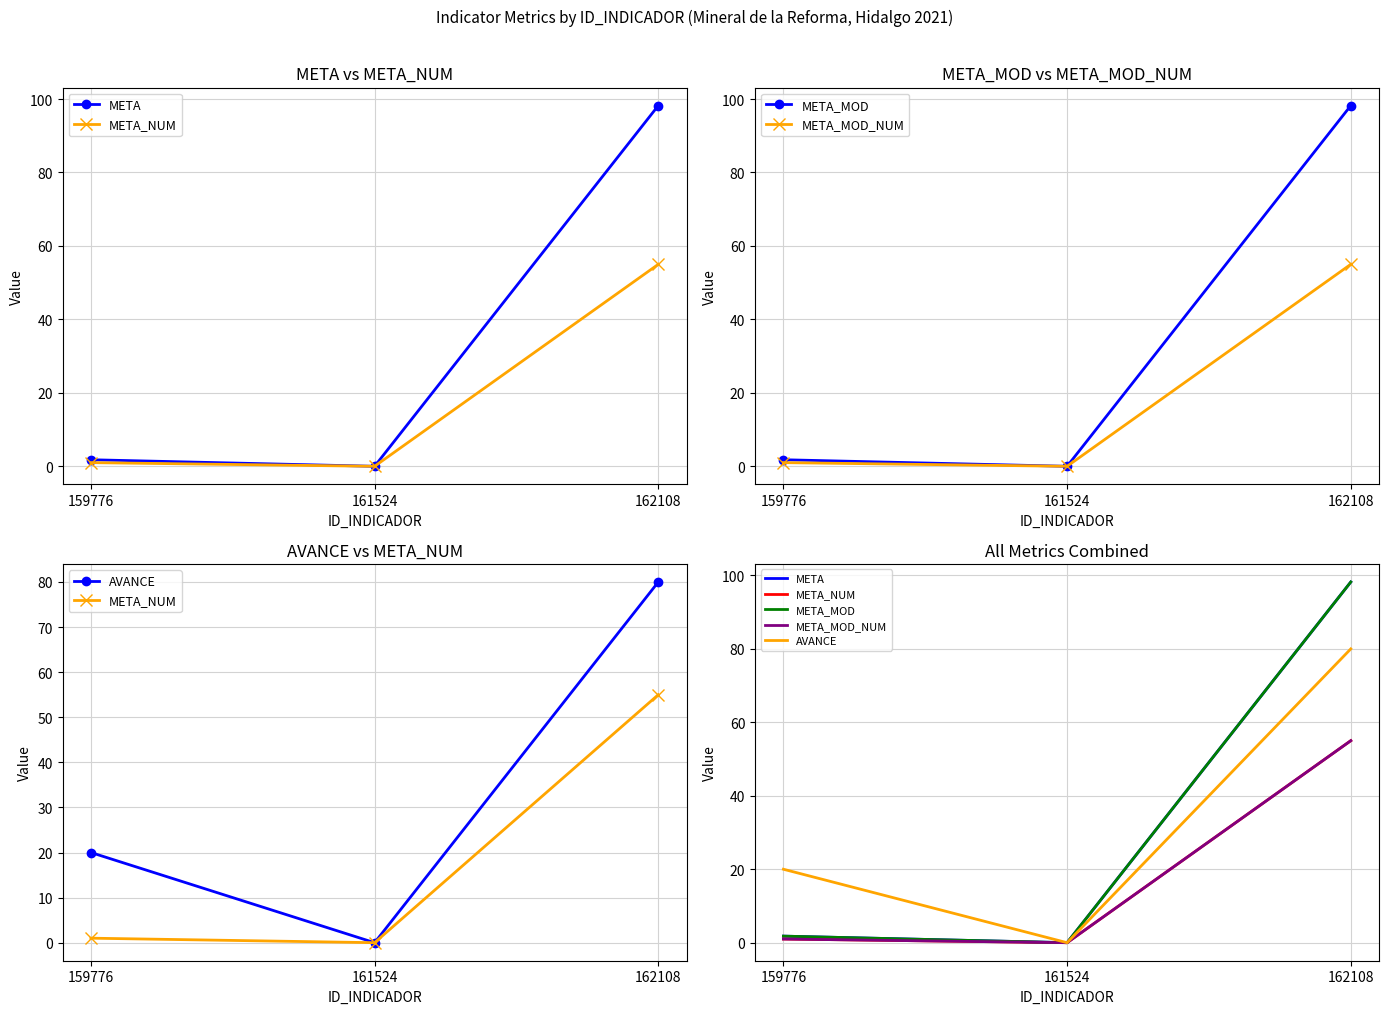

How many series are shown in this chart?

5